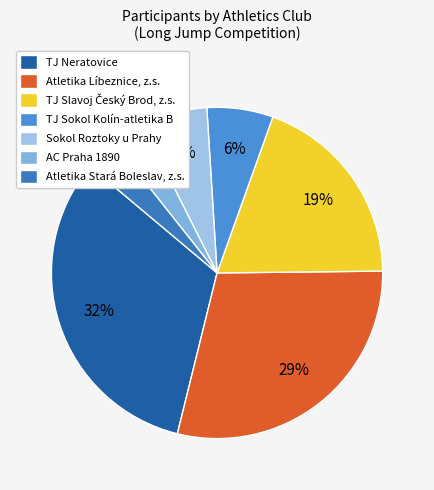

The AC Praha 1890 slice represents 13% of the pie. True or false?

False